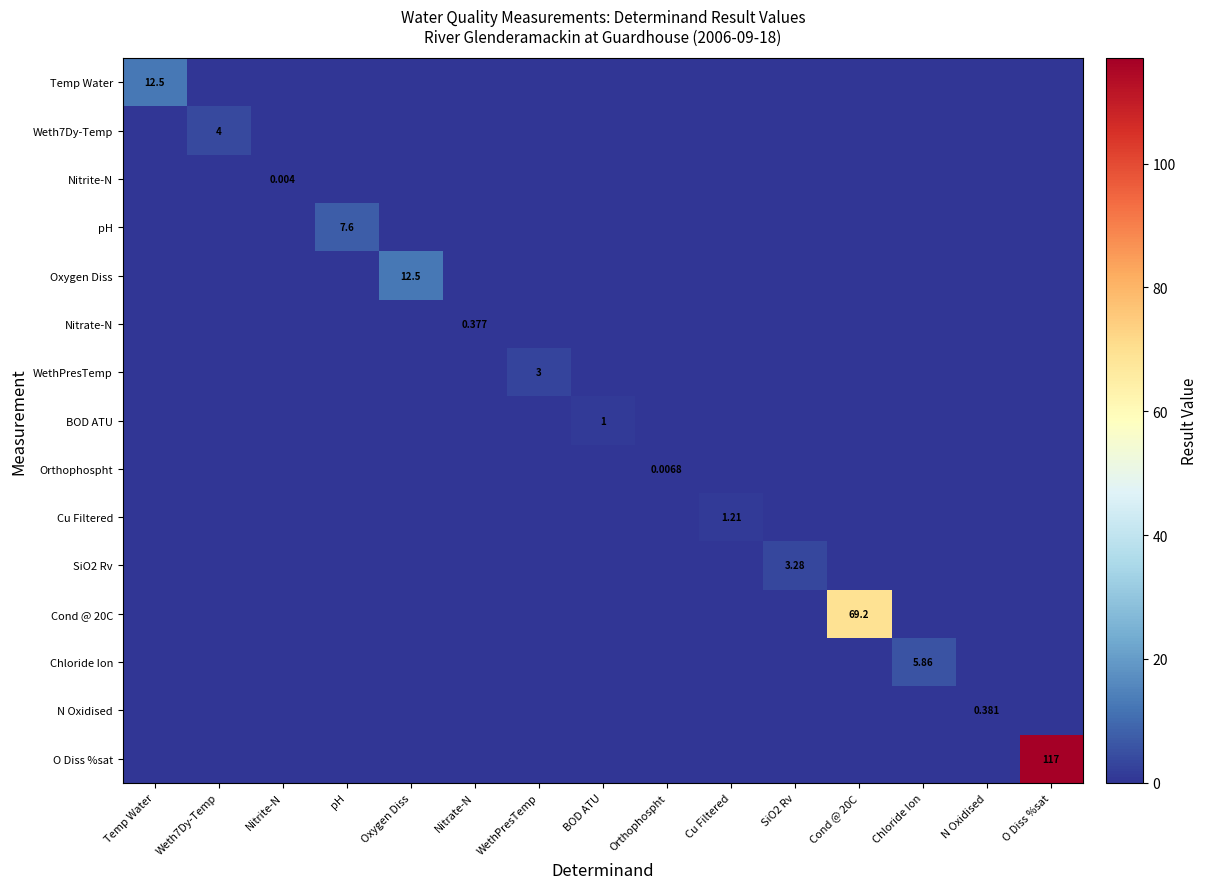

Count the number of categories in the chart.

15